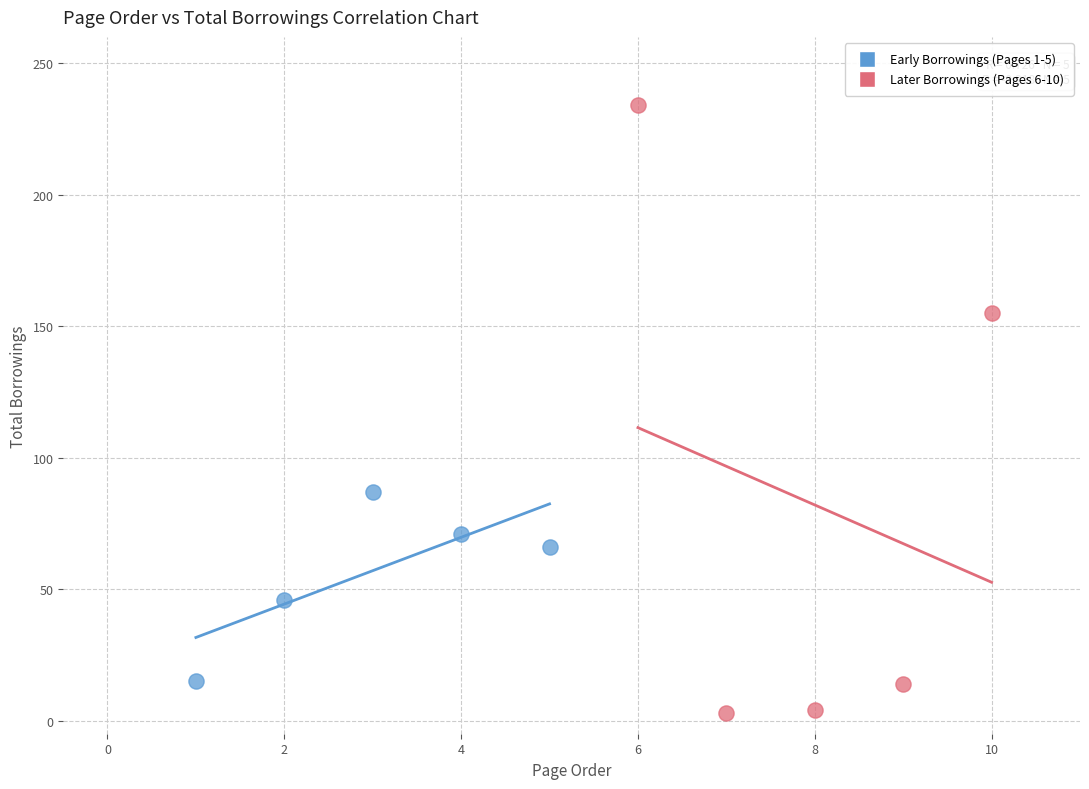

Which series reaches the minimum Y coordinate?

Later Borrowings (Pages 6-10)